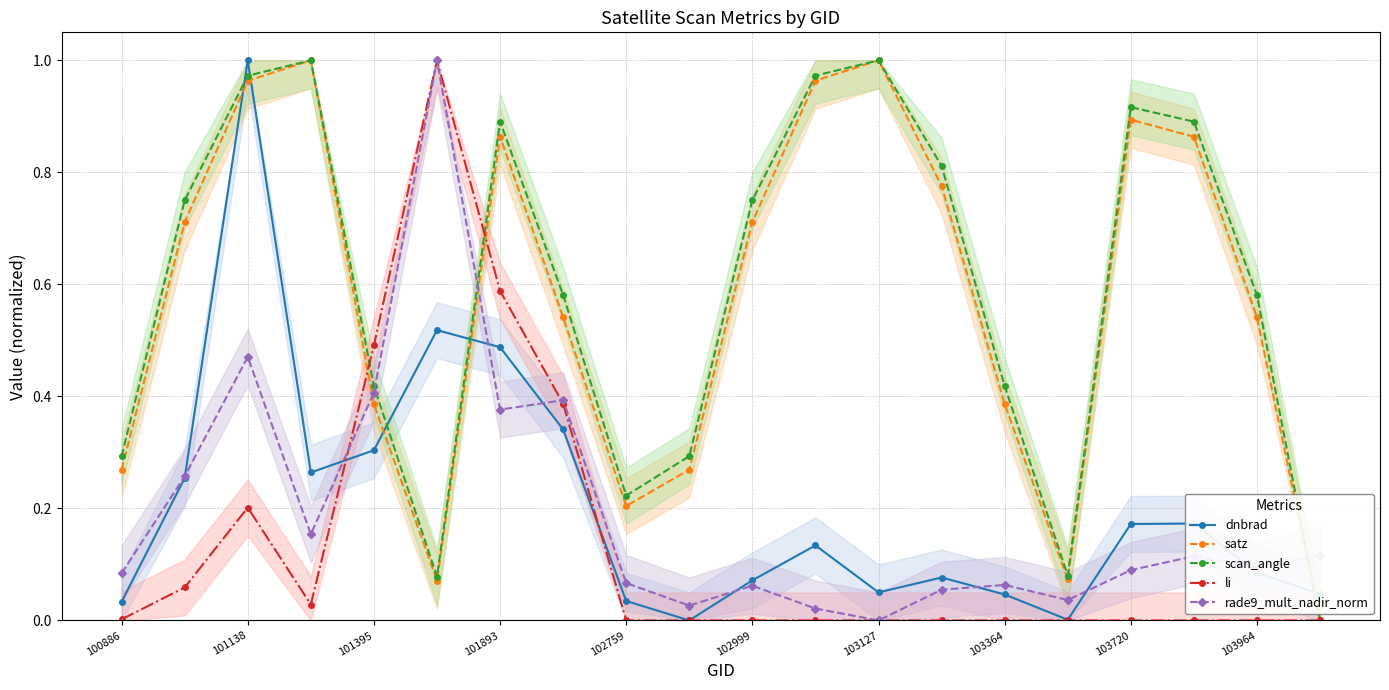

How many intersections are there between rade9_mult_nadir_norm and satz?

3